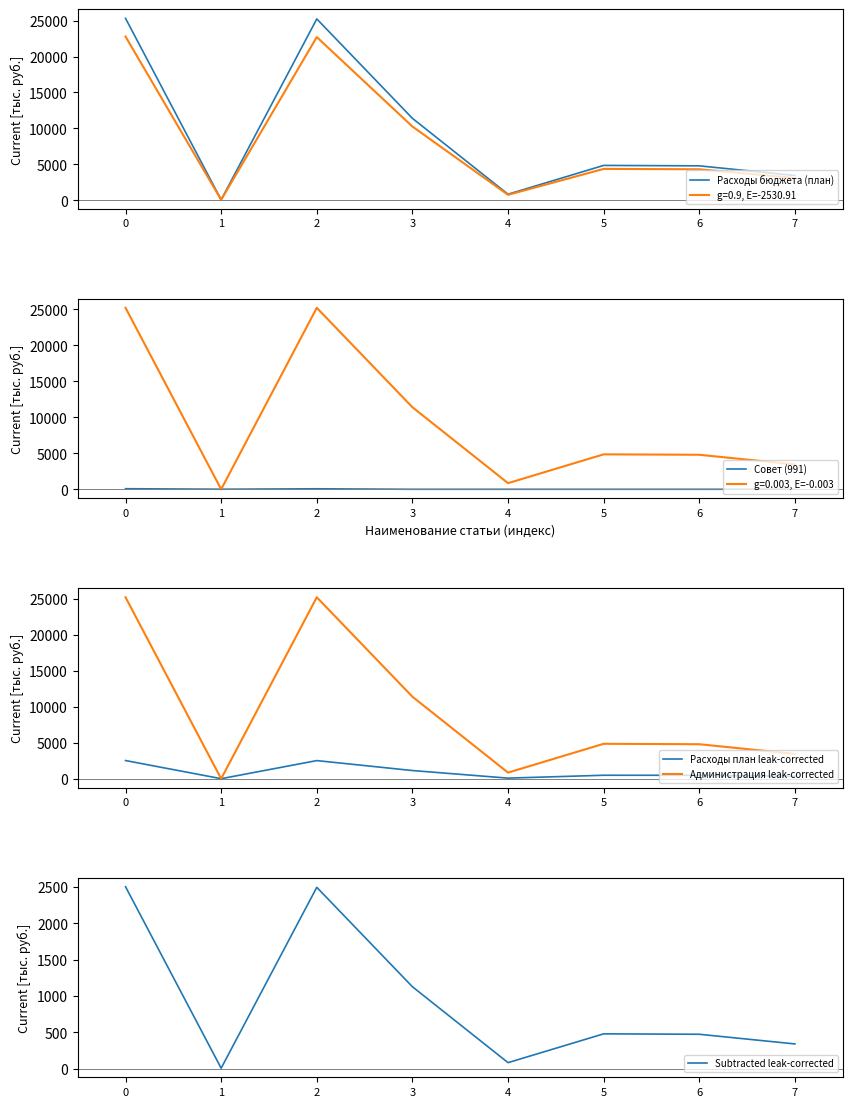

In Совет (991), how many points are higher than both neighbors (excluding endpoints)?

1